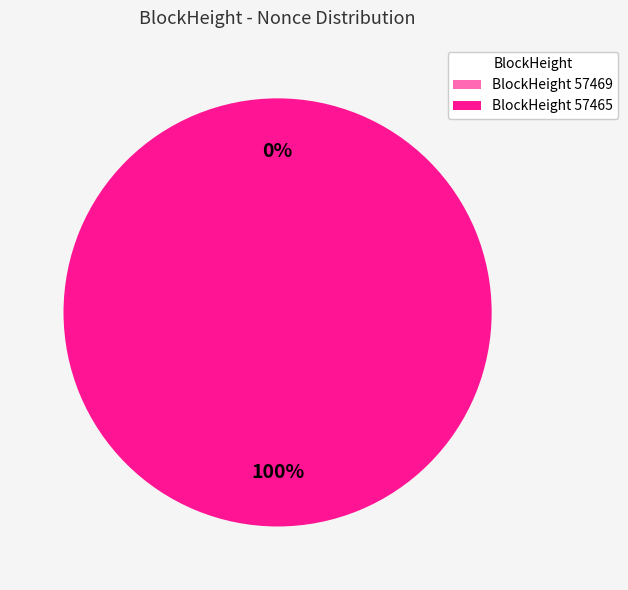

What is the largest slice in the pie chart?

57465